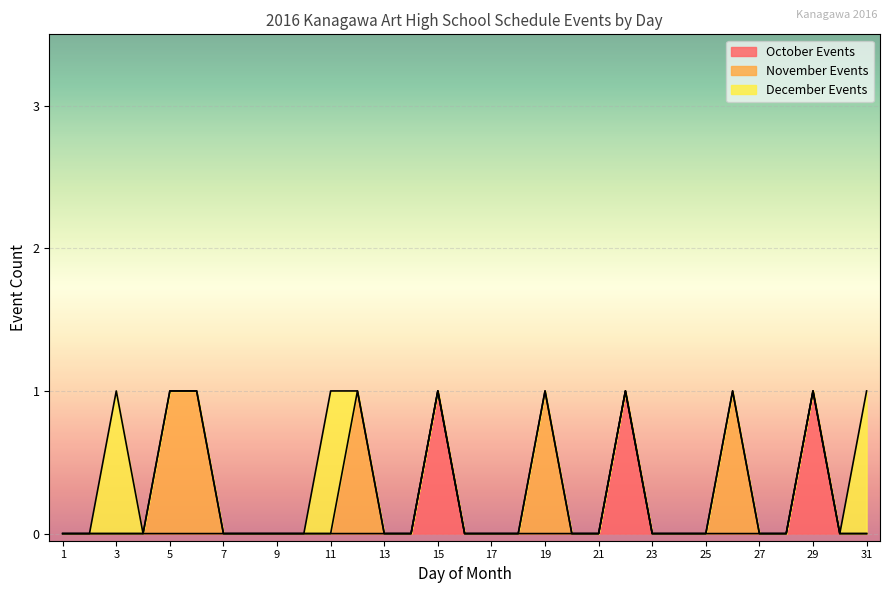

What is the difference between the second highest and minimum values in the November Events series?

1